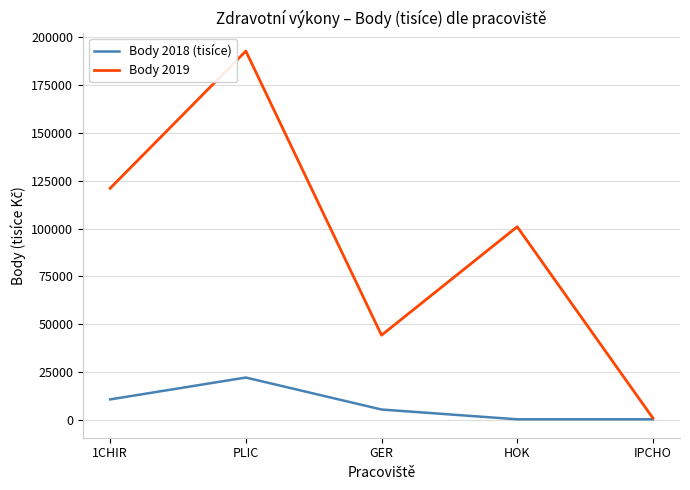

Which series has the largest total across all categories?

Body 2019